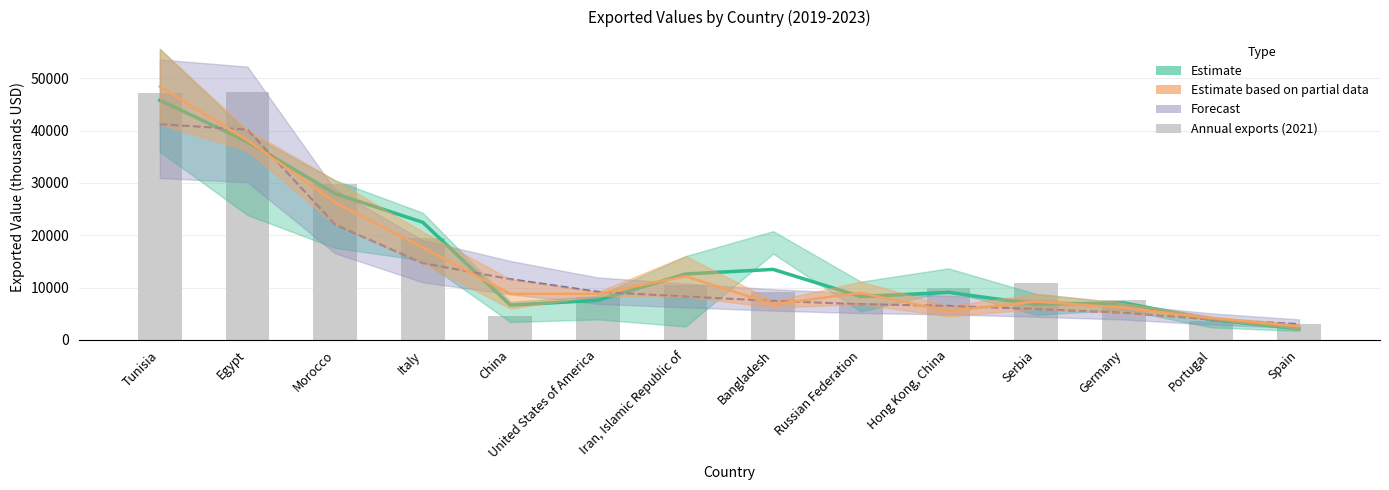

Reading left to right, extract all data points from this chart.

Tunisia=47134	Egypt=47325	Morocco=29719	Italy=19426	China=4466	United States of America=8130	Iran, Islamic Republic of=10569	Bangladesh=9176	Russian Federation=7002	Hong Kong, China=9919	Serbia=10792	Germany=7594	Portugal=3571	Spain=2993